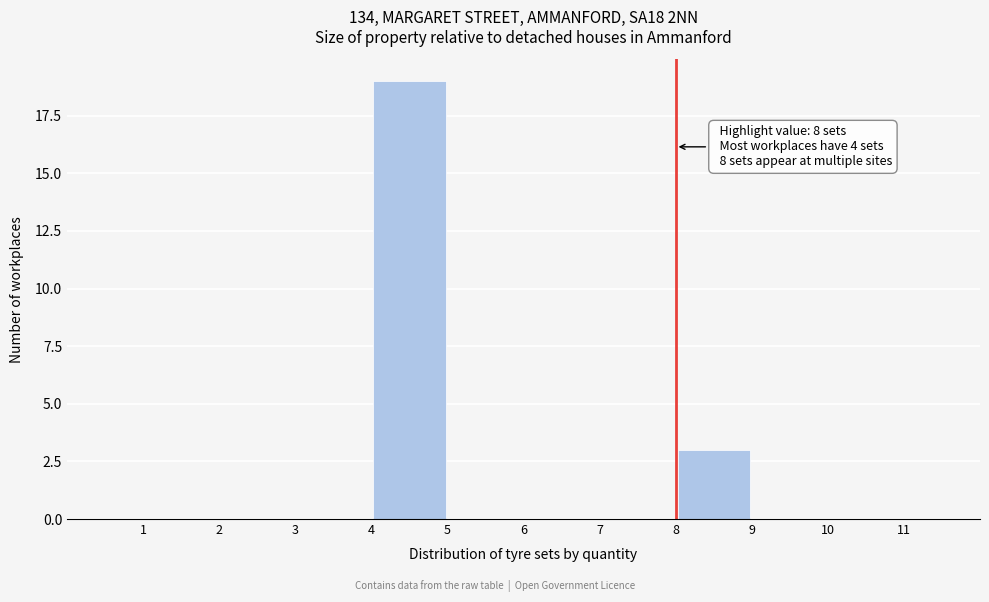

Over which range of the x-axis is the bar tallest?

4 to 5